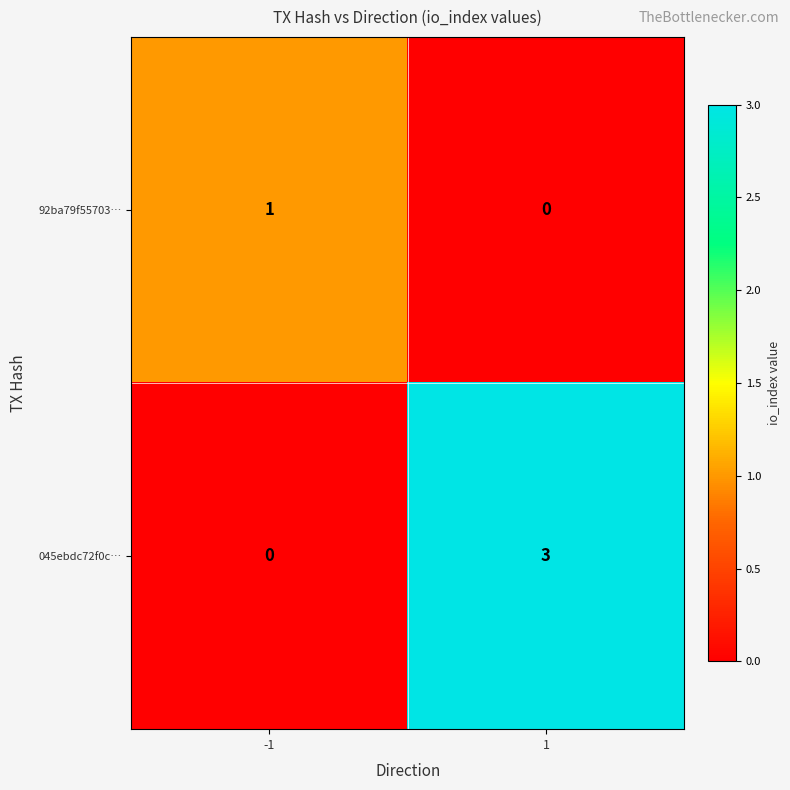

The value of 045ebdc72f0c… at 1 is 5. True or false?

False